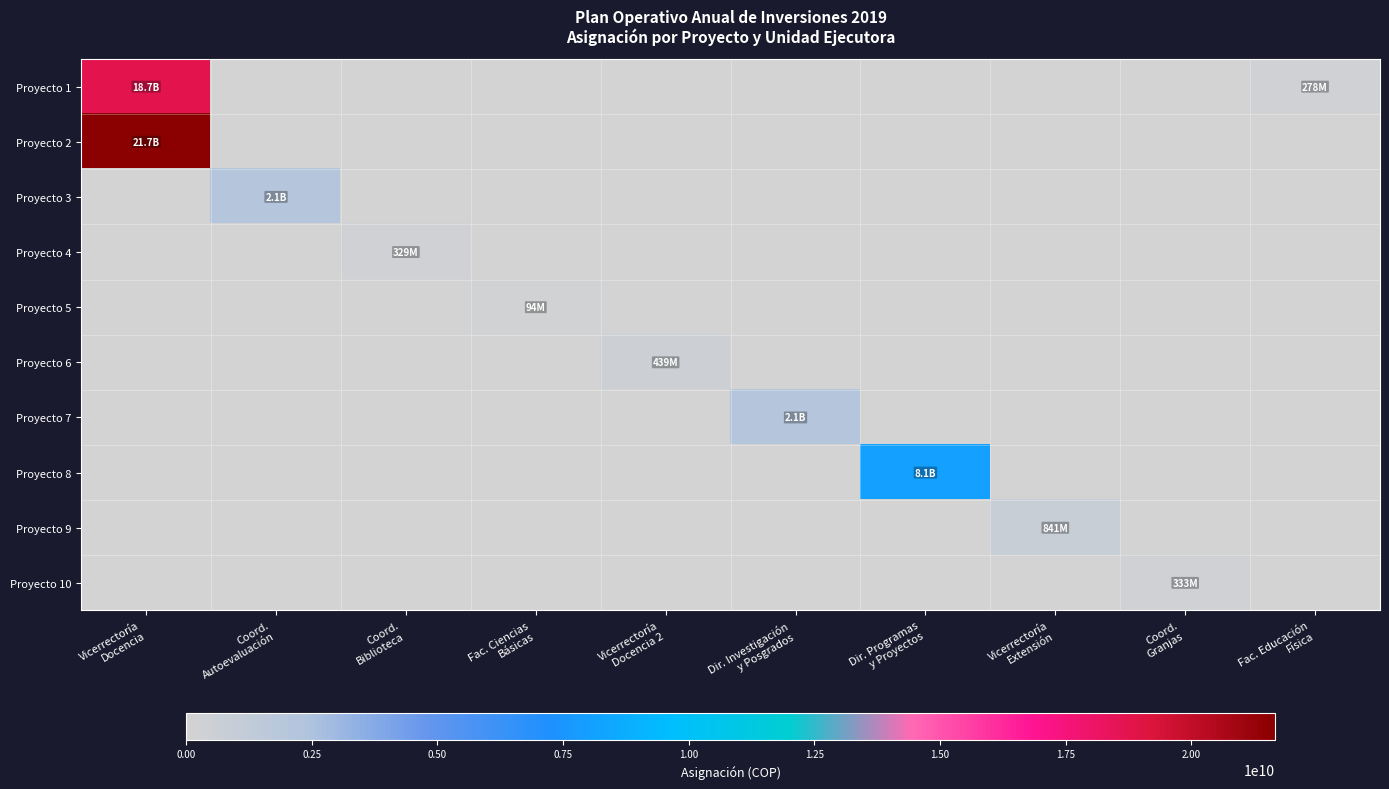

Reading right to left, list all the values displayed in this chart.

Proyecto 1: Fac. Educación
Física=277918960	Coord.
Granjas=0	Vicerrectoría
Extensión=0	Dir. Programas
y Proyectos=0	Dir. Investigación
y Posgrados=0	Vicerrectoría
Docencia 2=0	Fac. Ciencias
Básicas=0	Coord.
Biblioteca=0	Coord.
Autoevaluación=0	Vicerrectoría
Docencia=18723678767
Proyecto 2: Fac. Educación
Física=0	Coord.
Granjas=0	Vicerrectoría
Extensión=0	Dir. Programas
y Proyectos=0	Dir. Investigación
y Posgrados=0	Vicerrectoría
Docencia 2=0	Fac. Ciencias
Básicas=0	Coord.
Biblioteca=0	Coord.
Autoevaluación=0	Vicerrectoría
Docencia=21670886537
Proyecto 3: Fac. Educación
Física=0	Coord.
Granjas=0	Vicerrectoría
Extensión=0	Dir. Programas
y Proyectos=0	Dir. Investigación
y Posgrados=0	Vicerrectoría
Docencia 2=0	Fac. Ciencias
Básicas=0	Coord.
Biblioteca=0	Coord.
Autoevaluación=2127715092	Vicerrectoría
Docencia=0
Proyecto 4: Fac. Educación
Física=0	Coord.
Granjas=0	Vicerrectoría
Extensión=0	Dir. Programas
y Proyectos=0	Dir. Investigación
y Posgrados=0	Vicerrectoría
Docencia 2=0	Fac. Ciencias
Básicas=0	Coord.
Biblioteca=328922588	Coord.
Autoevaluación=0	Vicerrectoría
Docencia=0
Proyecto 5: Fac. Educación
Física=0	Coord.
Granjas=0	Vicerrectoría
Extensión=0	Dir. Programas
y Proyectos=0	Dir. Investigación
y Posgrados=0	Vicerrectoría
Docencia 2=0	Fac. Ciencias
Básicas=93600000	Coord.
Biblioteca=0	Coord.
Autoevaluación=0	Vicerrectoría
Docencia=0
Proyecto 6: Fac. Educación
Física=0	Coord.
Granjas=0	Vicerrectoría
Extensión=0	Dir. Programas
y Proyectos=0	Dir. Investigación
y Posgrados=0	Vicerrectoría
Docencia 2=439369231	Fac. Ciencias
Básicas=0	Coord.
Biblioteca=0	Coord.
Autoevaluación=0	Vicerrectoría
Docencia=0
Proyecto 7: Fac. Educación
Física=0	Coord.
Granjas=0	Vicerrectoría
Extensión=0	Dir. Programas
y Proyectos=0	Dir. Investigación
y Posgrados=2148786125	Vicerrectoría
Docencia 2=0	Fac. Ciencias
Básicas=0	Coord.
Biblioteca=0	Coord.
Autoevaluación=0	Vicerrectoría
Docencia=0
Proyecto 8: Fac. Educación
Física=0	Coord.
Granjas=0	Vicerrectoría
Extensión=0	Dir. Programas
y Proyectos=8051879886	Dir. Investigación
y Posgrados=0	Vicerrectoría
Docencia 2=0	Fac. Ciencias
Básicas=0	Coord.
Biblioteca=0	Coord.
Autoevaluación=0	Vicerrectoría
Docencia=0
Proyecto 9: Fac. Educación
Física=0	Coord.
Granjas=0	Vicerrectoría
Extensión=841357410	Dir. Programas
y Proyectos=0	Dir. Investigación
y Posgrados=0	Vicerrectoría
Docencia 2=0	Fac. Ciencias
Básicas=0	Coord.
Biblioteca=0	Coord.
Autoevaluación=0	Vicerrectoría
Docencia=0
Proyecto 10: Fac. Educación
Física=0	Coord.
Granjas=332800000	Vicerrectoría
Extensión=0	Dir. Programas
y Proyectos=0	Dir. Investigación
y Posgrados=0	Vicerrectoría
Docencia 2=0	Fac. Ciencias
Básicas=0	Coord.
Biblioteca=0	Coord.
Autoevaluación=0	Vicerrectoría
Docencia=0